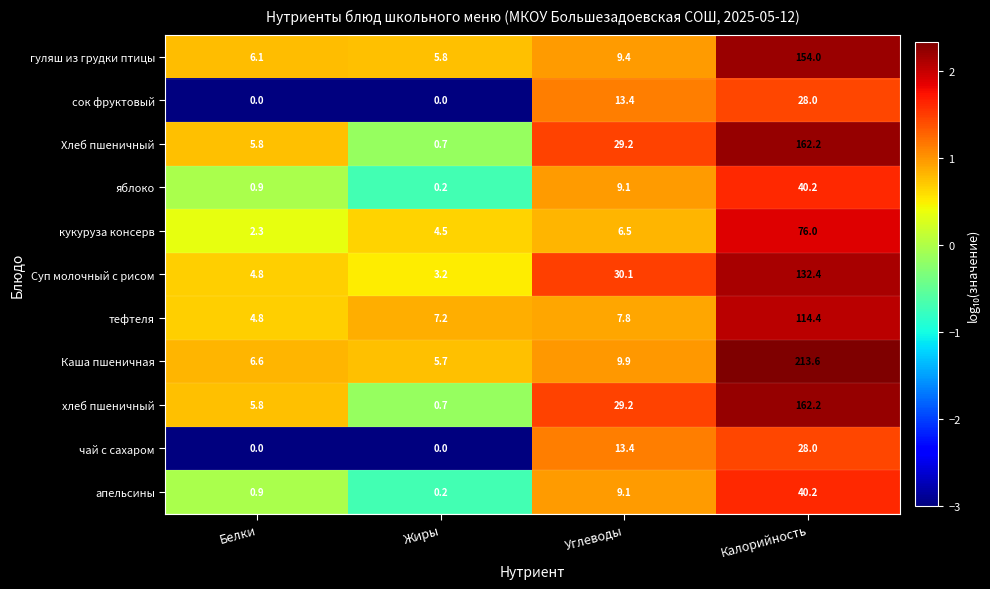

Where is тефтеля nearest to the value 59?

Углеводы